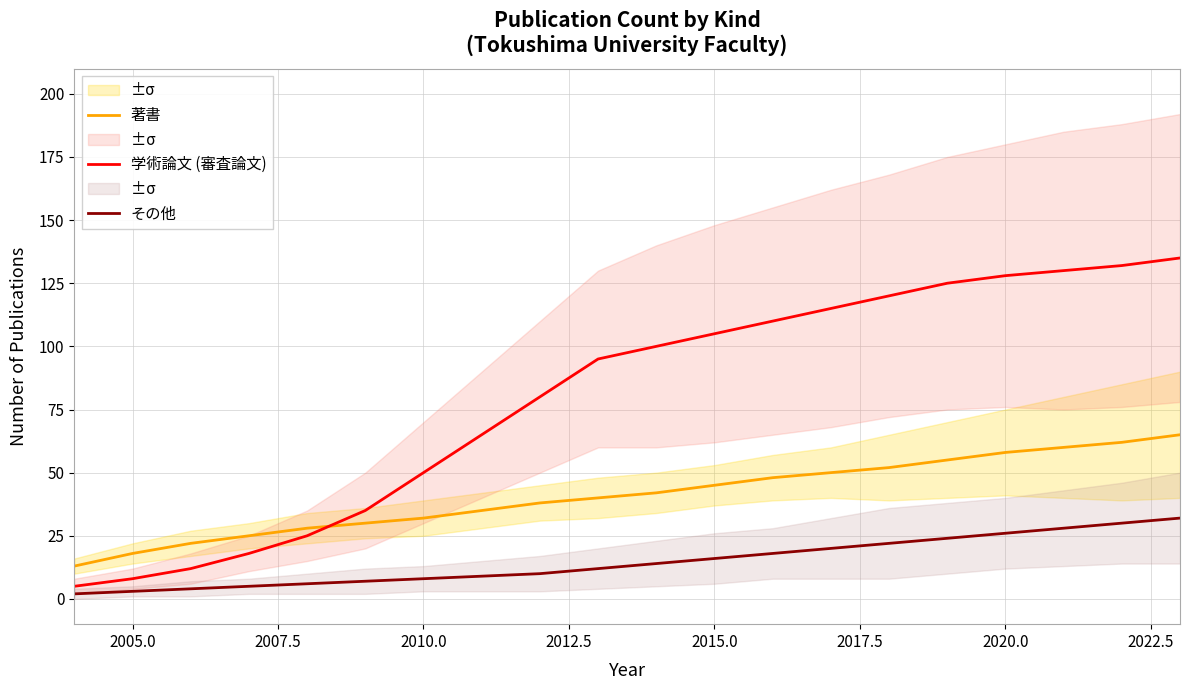

What is the lowest value of the 学術論文 (審査論文) series?

5